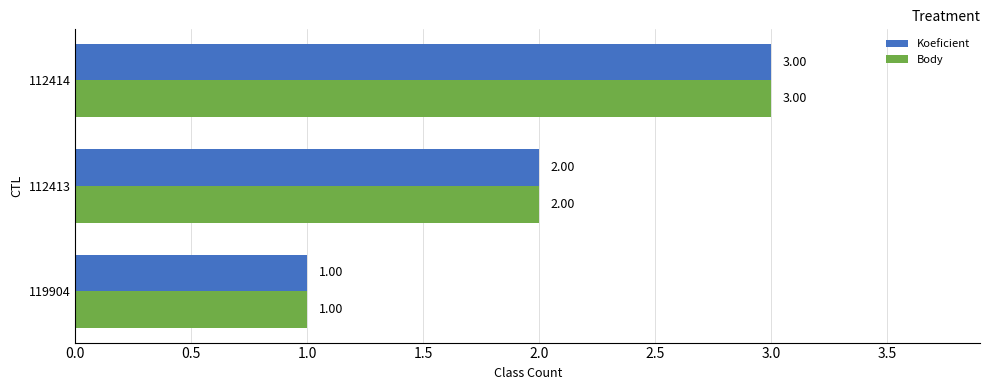

What is the total value across all series at 112414?

6